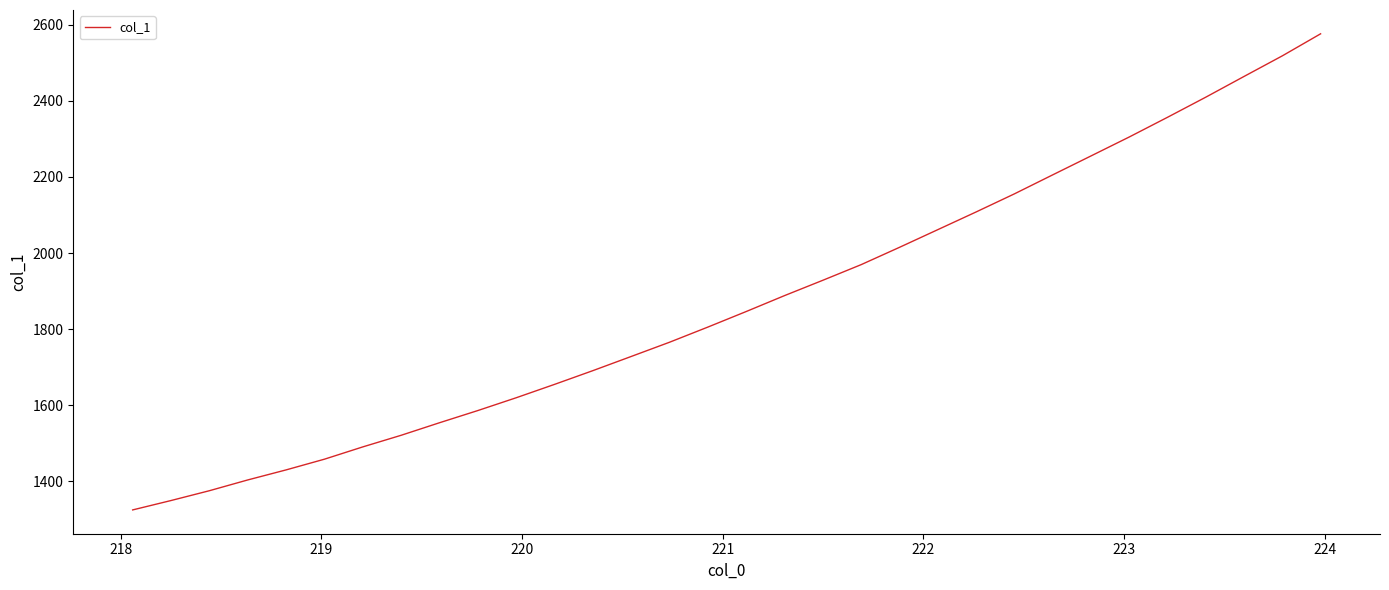

What is the smallest value displayed?

1325.1